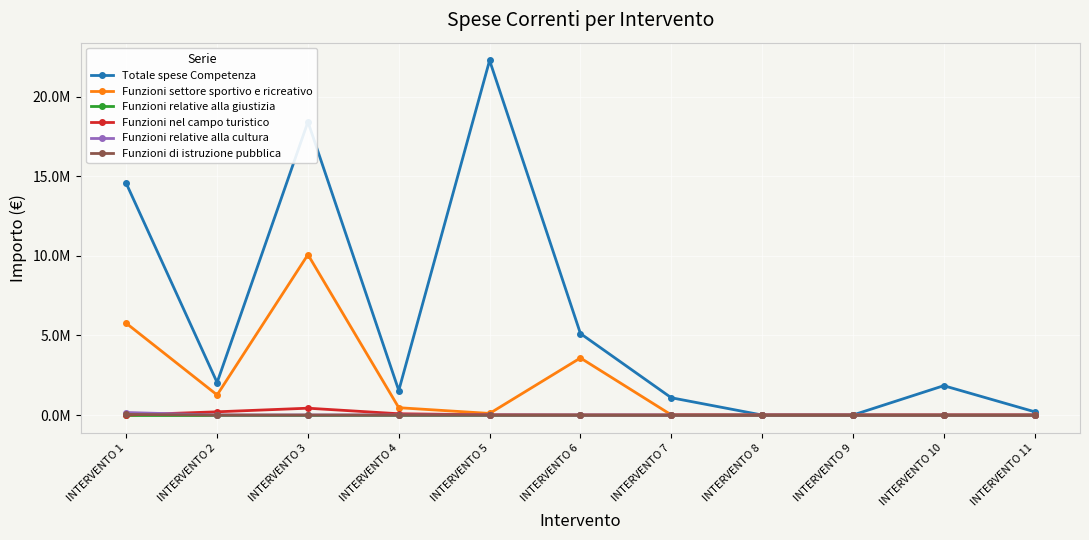

Reading right to left, transcribe all the data shown in this chart.

Totale spese Competenza: 205202	1843367	0	0	1085500	5120000	22281895	1540000	18422162	2042500	14548050
Funzioni settore sportivo e ricreativo: 0	0	0	0	10000	3585500	100000	460000	10078000	1260000	5764030
Funzioni relative alla giustizia: 0	0	0	0	0	0	0	0	0	0	0
Funzioni nel campo turistico: 0	0	0	0	0	0	13000	80000	429162	202500	0
Funzioni relative alla cultura: 0	0	0	0	0	0	1000	0	2000	0	158050
Funzioni di istruzione pubblica: 0	0	0	0	0	4500	0	0	0	0	37450